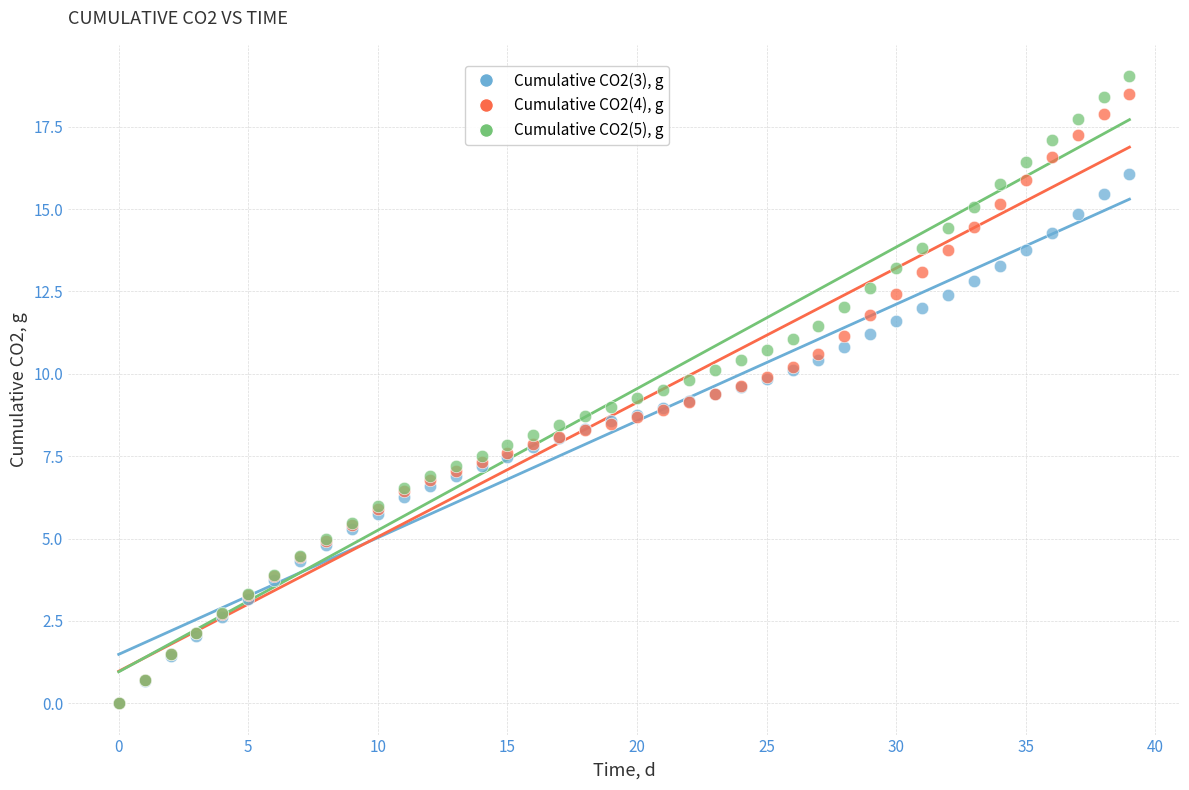

Which series contains the highest Y value?

Cumulative CO2(5), g